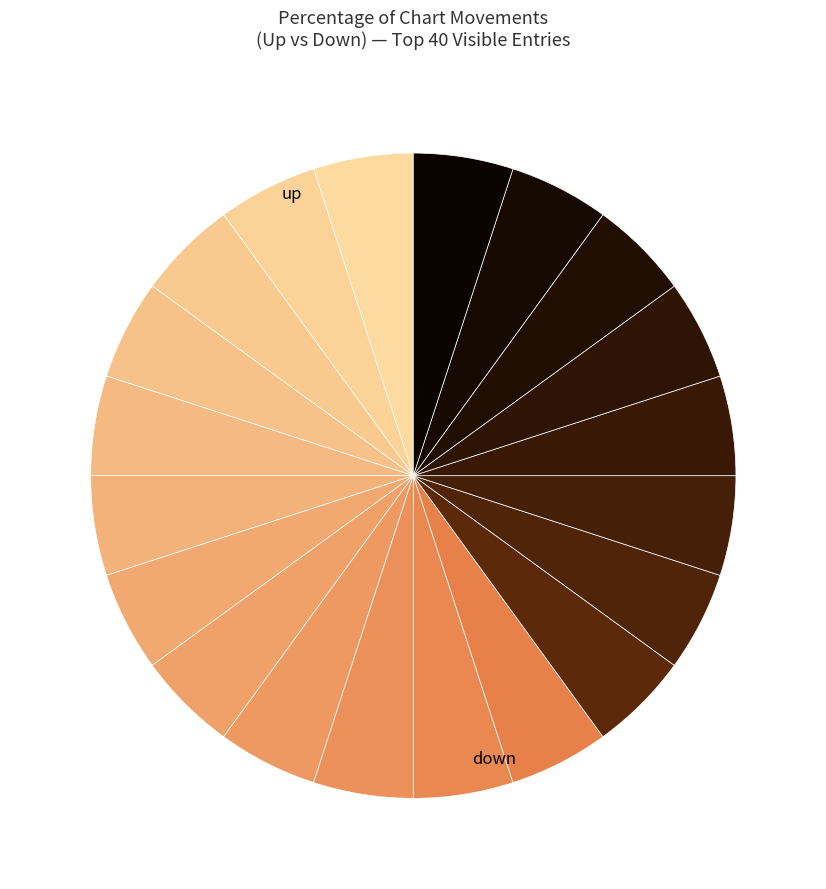

Count the number of slices in the pie.

20